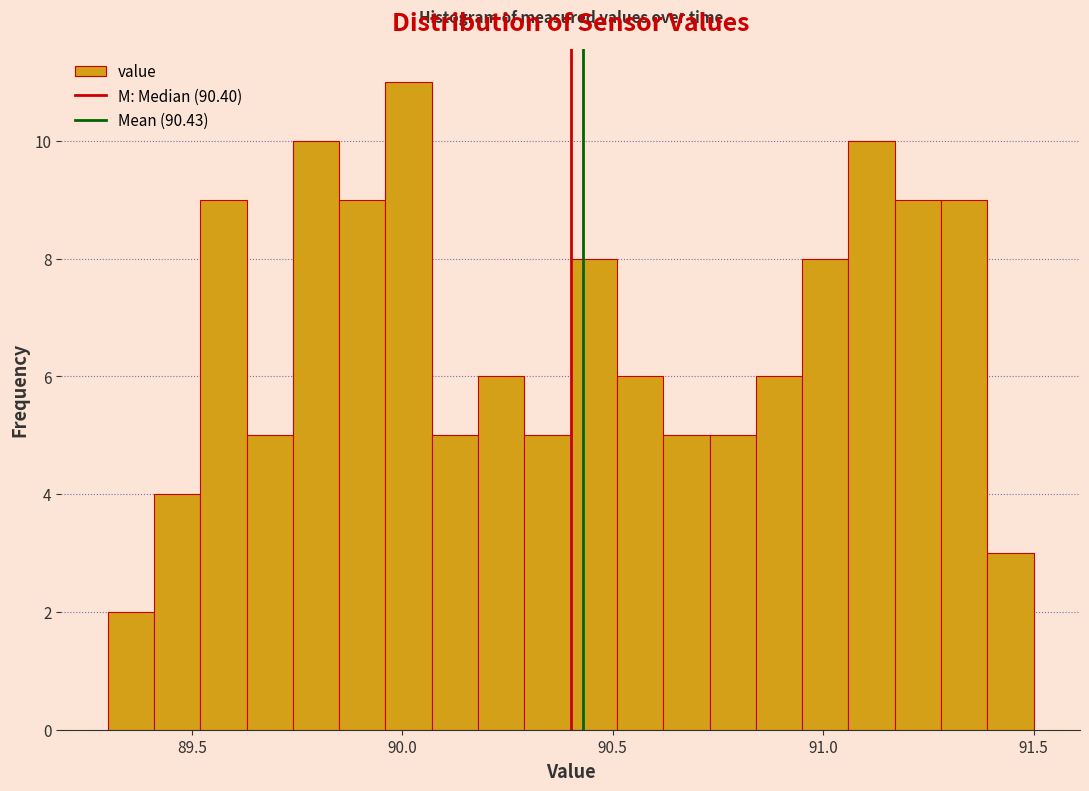

Around what value on the x-axis is the tallest bar? Give the approximate position of its centre, as read against the axis.

90.00